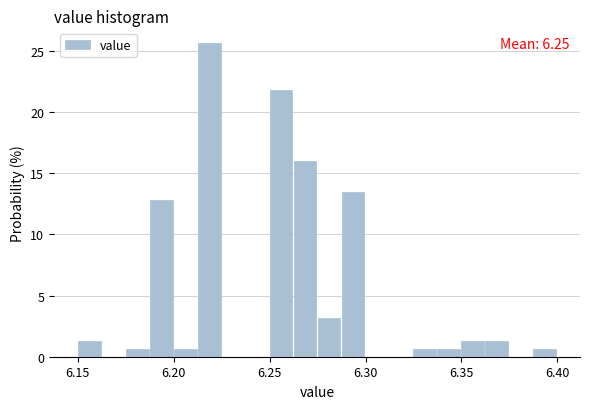

Read against the x-axis, roughly where is the centre of the tallest bar?

6.220